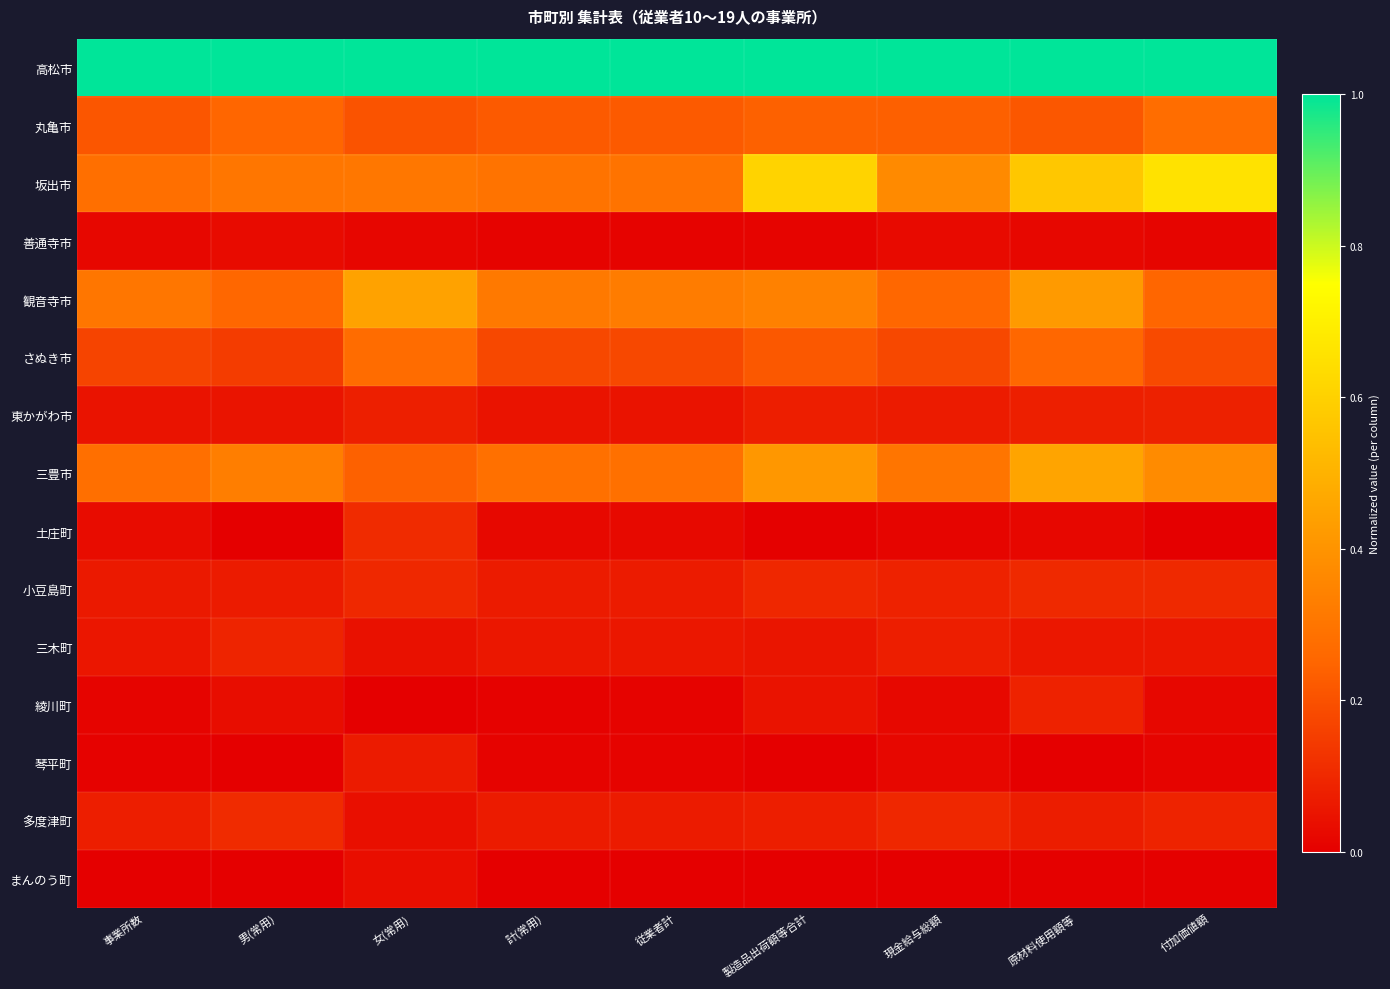

Reading left to right, what are all the values shown in this chart?

高松市: 事業所数=1.0	男(常用)=1.0	女(常用)=1.0	計(常用)=1.0	従業者計=1.0	製造品出荷額等合計=1.0	現金給与総額=1.0	原材料使用額等=1.0	付加価値額=1.0
丸亀市: 事業所数=0.2	男(常用)=0.3	女(常用)=0.2	計(常用)=0.2	従業者計=0.2	製造品出荷額等合計=0.2	現金給与総額=0.2	原材料使用額等=0.2	付加価値額=0.3
坂出市: 事業所数=0.3	男(常用)=0.3	女(常用)=0.3	計(常用)=0.3	従業者計=0.3	製造品出荷額等合計=0.6	現金給与総額=0.4	原材料使用額等=0.6	付加価値額=0.7
善通寺市: 事業所数=0.0	男(常用)=0.0	女(常用)=0.0	計(常用)=0.0	従業者計=0.0	製造品出荷額等合計=0.0	現金給与総額=0.0	原材料使用額等=0.0	付加価値額=0.0
観音寺市: 事業所数=0.3	男(常用)=0.3	女(常用)=0.4	計(常用)=0.3	従業者計=0.3	製造品出荷額等合計=0.3	現金給与総額=0.3	原材料使用額等=0.4	付加価値額=0.3
さぬき市: 事業所数=0.2	男(常用)=0.1	女(常用)=0.3	計(常用)=0.2	従業者計=0.2	製造品出荷額等合計=0.2	現金給与総額=0.2	原材料使用額等=0.3	付加価値額=0.2
東かがわ市: 事業所数=0.1	男(常用)=0.1	女(常用)=0.1	計(常用)=0.0	従業者計=0.0	製造品出荷額等合計=0.1	現金給与総額=0.1	原材料使用額等=0.1	付加価値額=0.1
三豊市: 事業所数=0.3	男(常用)=0.3	女(常用)=0.2	計(常用)=0.3	従業者計=0.3	製造品出荷額等合計=0.4	現金給与総額=0.3	原材料使用額等=0.5	付加価値額=0.4
土庄町: 事業所数=0.0	男(常用)=0.0	女(常用)=0.1	計(常用)=0.0	従業者計=0.0	製造品出荷額等合計=0.0	現金給与総額=0.0	原材料使用額等=0.0	付加価値額=0.0
小豆島町: 事業所数=0.1	男(常用)=0.1	女(常用)=0.1	計(常用)=0.1	従業者計=0.1	製造品出荷額等合計=0.1	現金給与総額=0.1	原材料使用額等=0.1	付加価値額=0.1
三木町: 事業所数=0.1	男(常用)=0.1	女(常用)=0.0	計(常用)=0.1	従業者計=0.1	製造品出荷額等合計=0.1	現金給与総額=0.1	原材料使用額等=0.1	付加価値額=0.1
綾川町: 事業所数=0.0	男(常用)=0.0	女(常用)=0.0	計(常用)=0.0	従業者計=0.0	製造品出荷額等合計=0.1	現金給与総額=0.0	原材料使用額等=0.1	付加価値額=0.0
琴平町: 事業所数=0.0	男(常用)=0.0	女(常用)=0.1	計(常用)=0.0	従業者計=0.0	製造品出荷額等合計=0.0	現金給与総額=0.0	原材料使用額等=0.0	付加価値額=0.0
多度津町: 事業所数=0.1	男(常用)=0.1	女(常用)=0.0	計(常用)=0.1	従業者計=0.1	製造品出荷額等合計=0.1	現金給与総額=0.1	原材料使用額等=0.1	付加価値額=0.1
まんのう町: 事業所数=0.0	男(常用)=0.0	女(常用)=0.0	計(常用)=0.0	従業者計=0.0	製造品出荷額等合計=0.0	現金給与総額=0.0	原材料使用額等=0.0	付加価値額=0.0